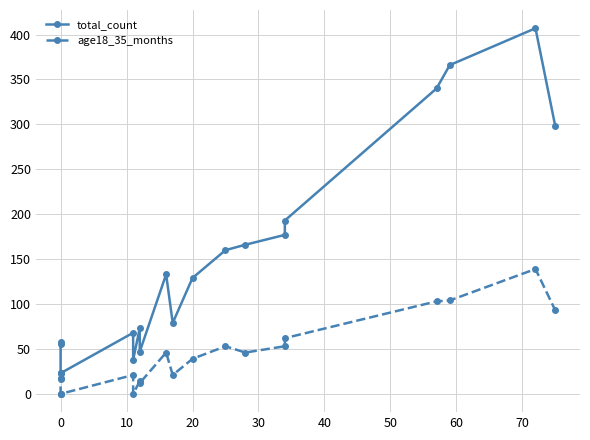

What is the value of the total_count point at the 9th from the left?

47